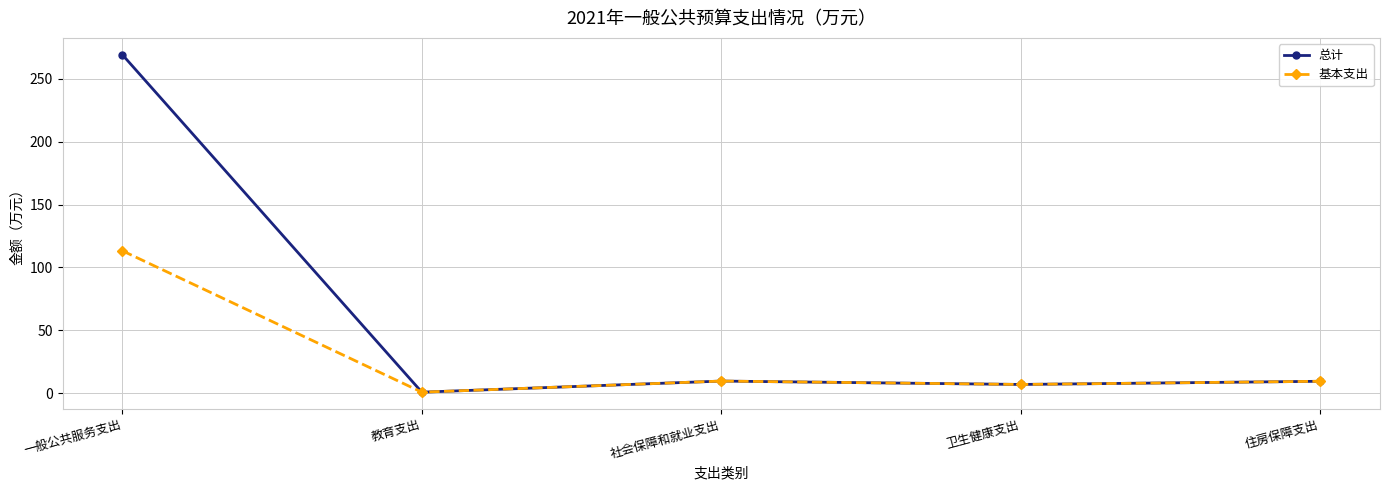

The 基本支出 series shows 9.4 at 住房保障支出. True or false?

True